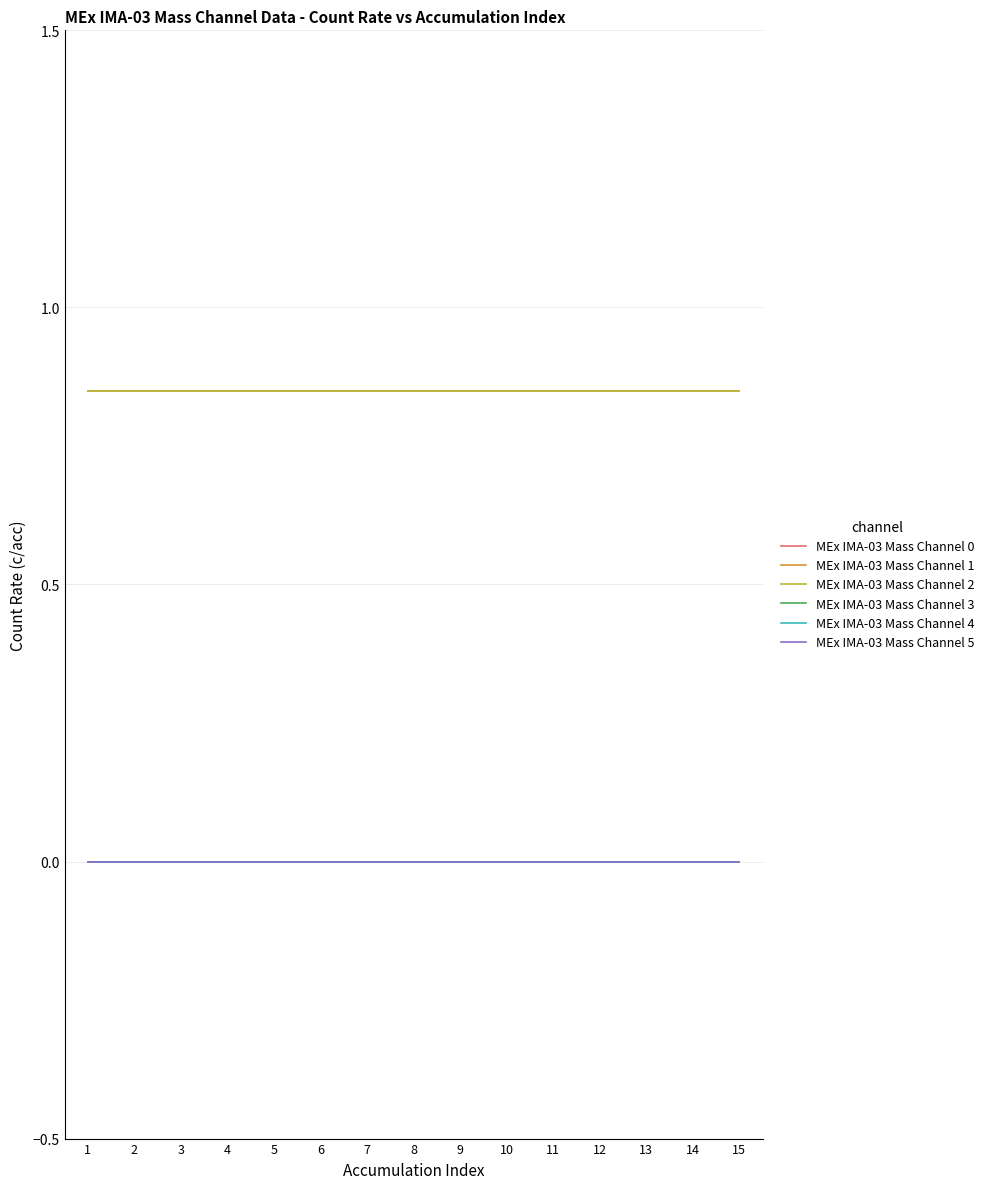

Is it true that MEx IMA-03 Mass Channel 0 equals 0.0 at 13?

True